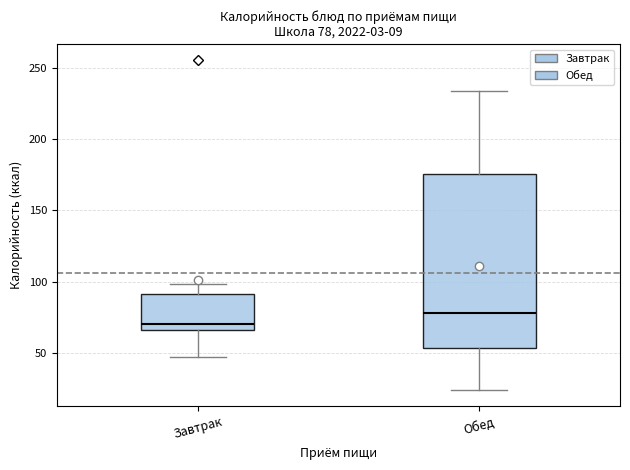

Which box is the tallest, from its lower edge to its upper edge?

Обед